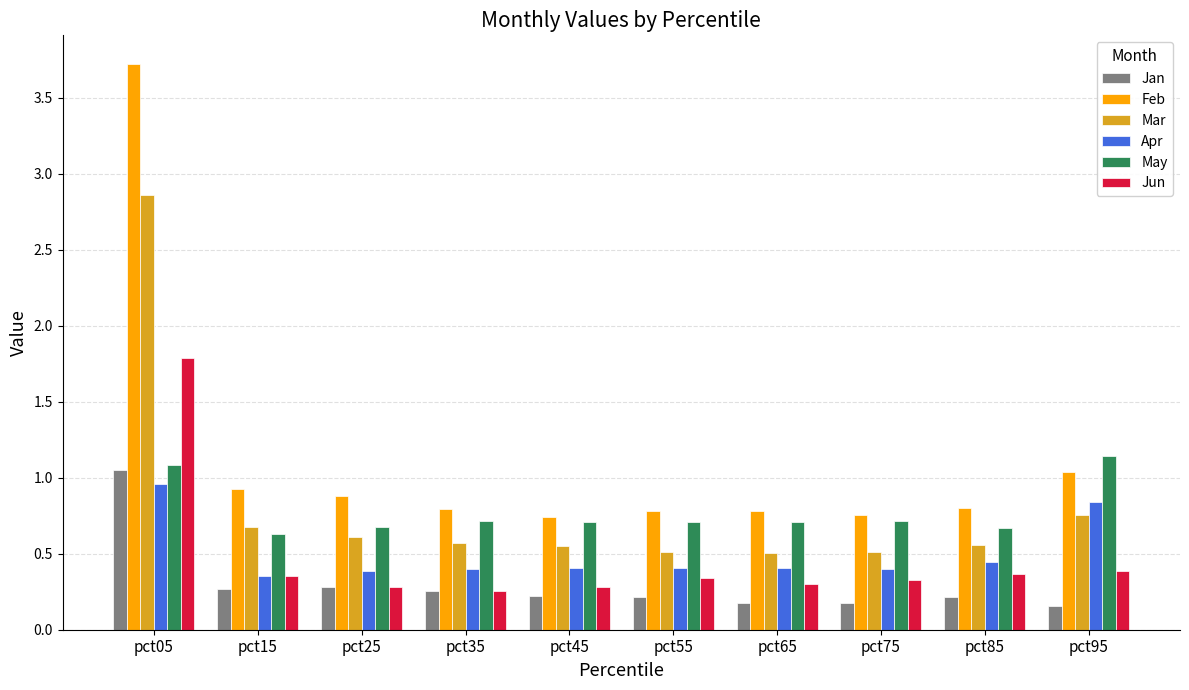

Which series has the widest spread of values?

Feb